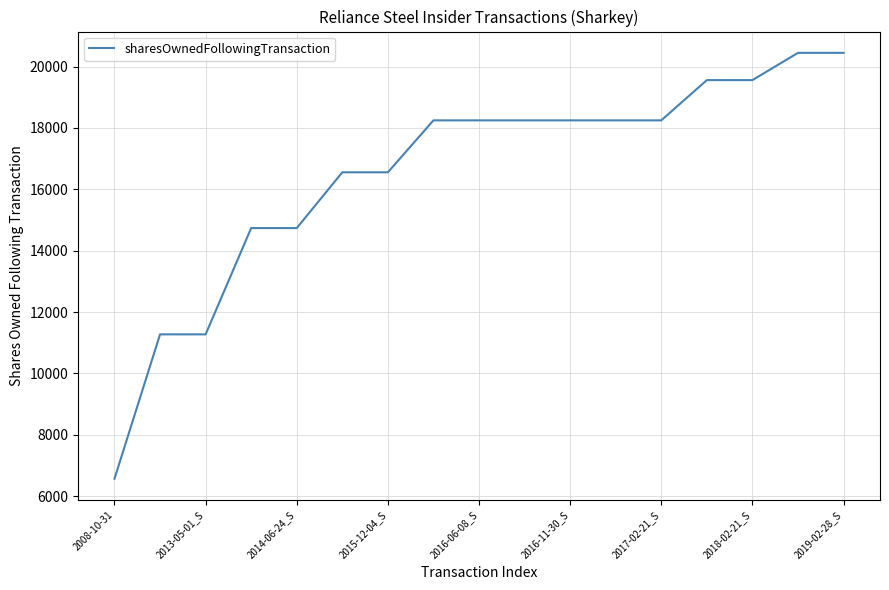

What is the maximum value shown in the chart?

20445